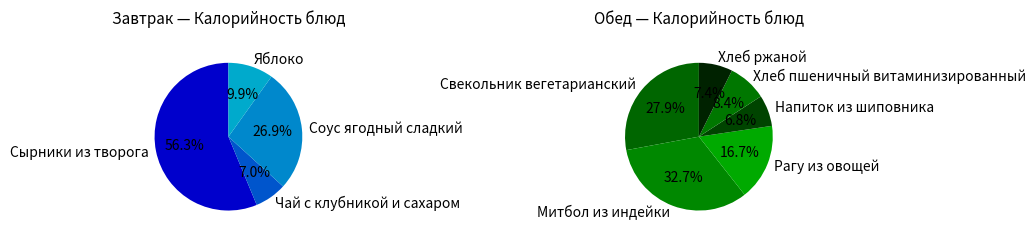

Which category has the biggest portion of the pie?

Сырники из творога